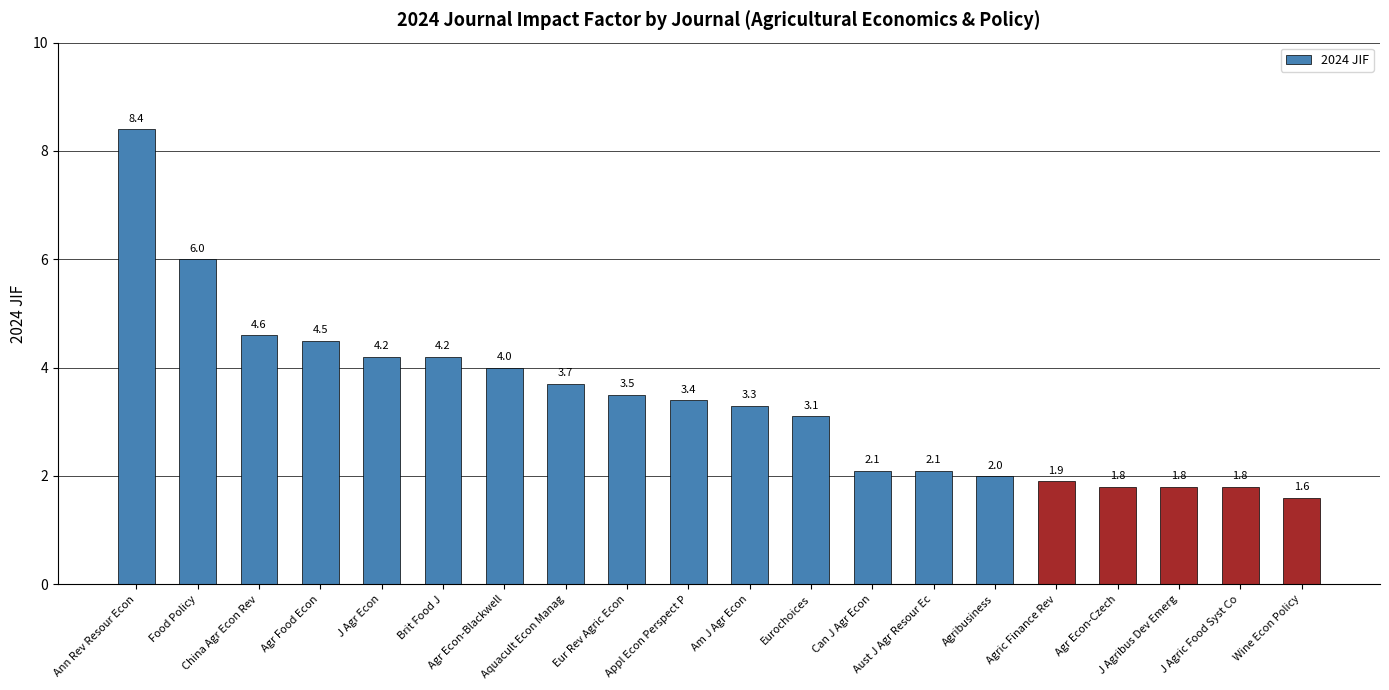

What is the label of the 4th bar from the left?

Agr Food Econ